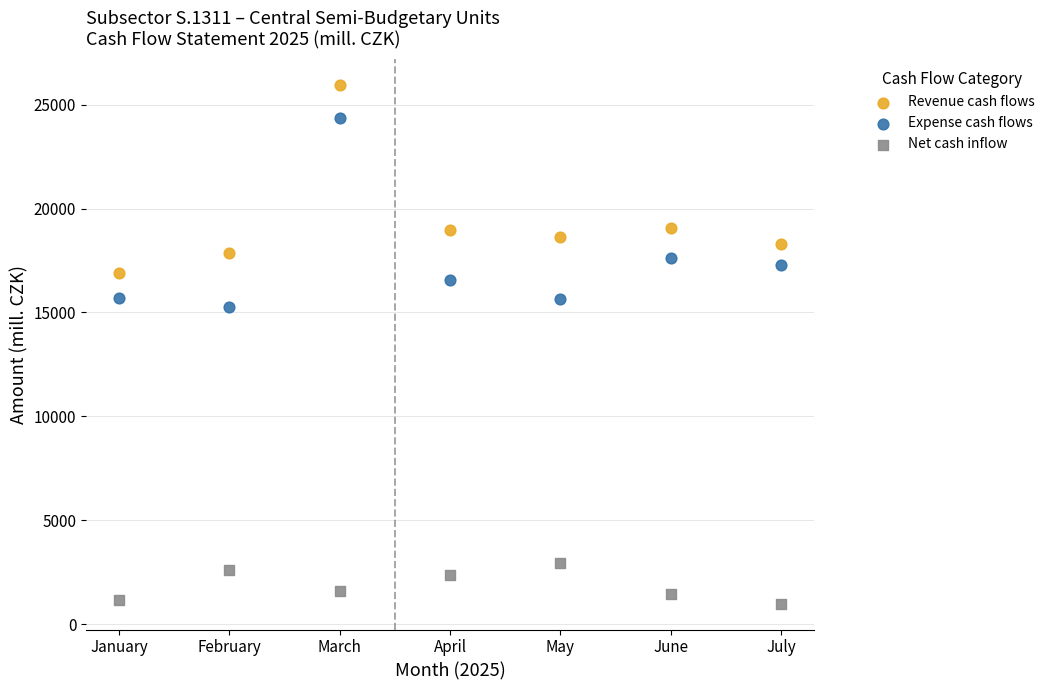

Across all data points, what is the range of X values (max minus min)?

6.0